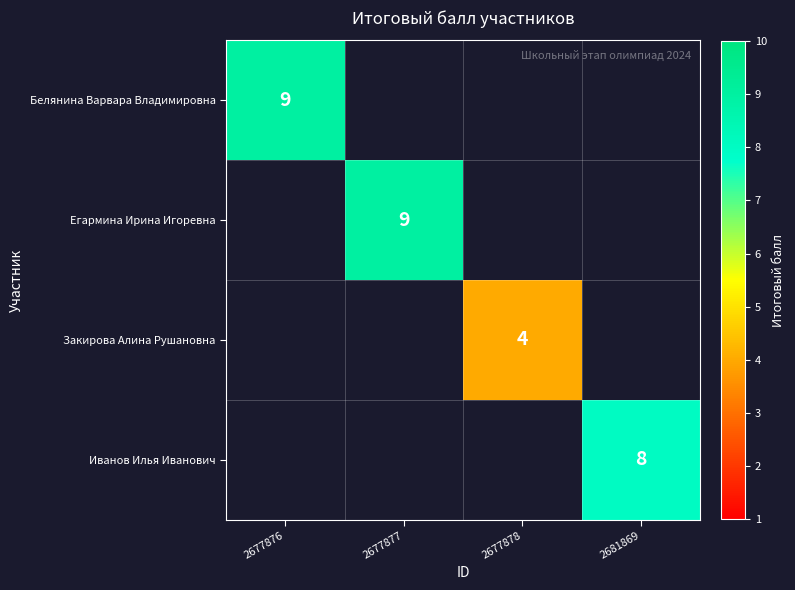

Is it true that Закирова Алина Рушановна equals 6 at 2677878?

False